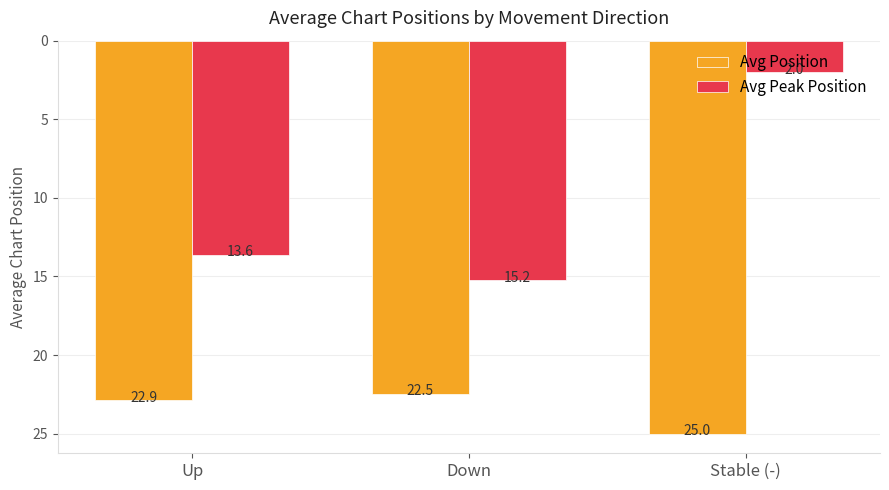

Are the bars grouped side by side (vs. stacked)?

Yes